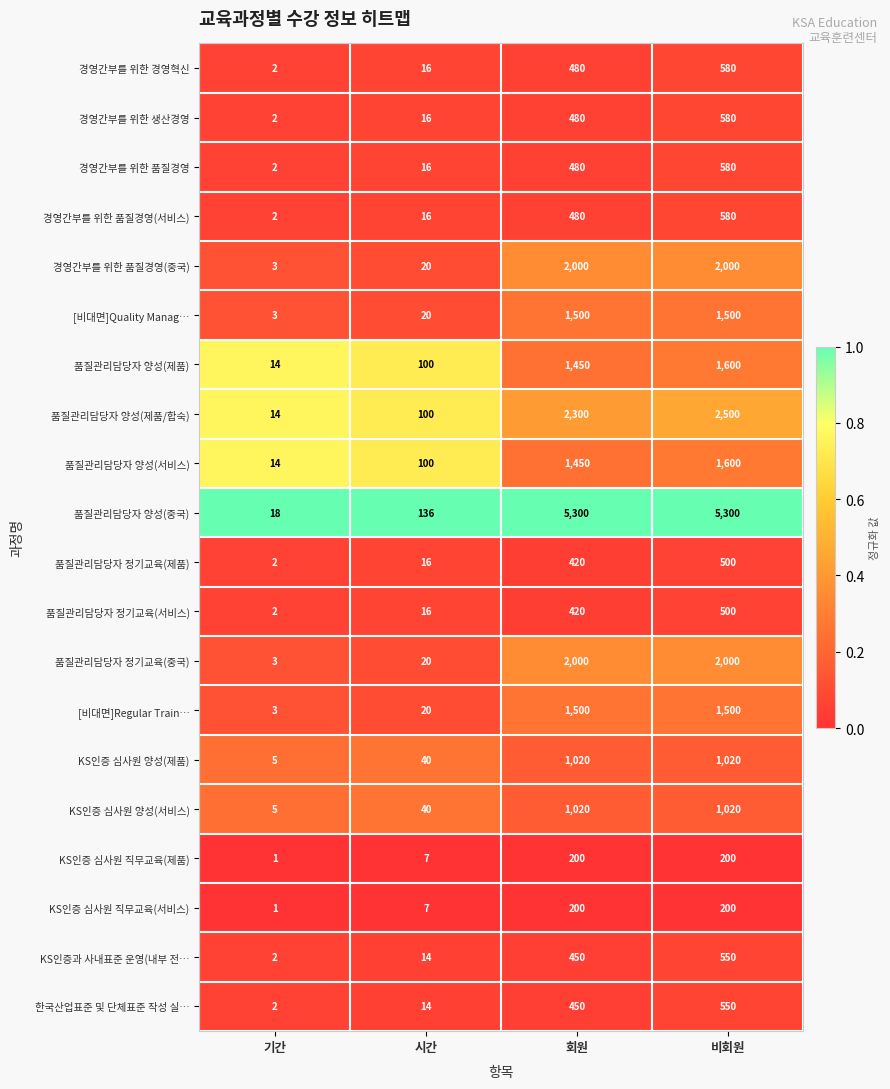

How many series are shown in this chart?

20